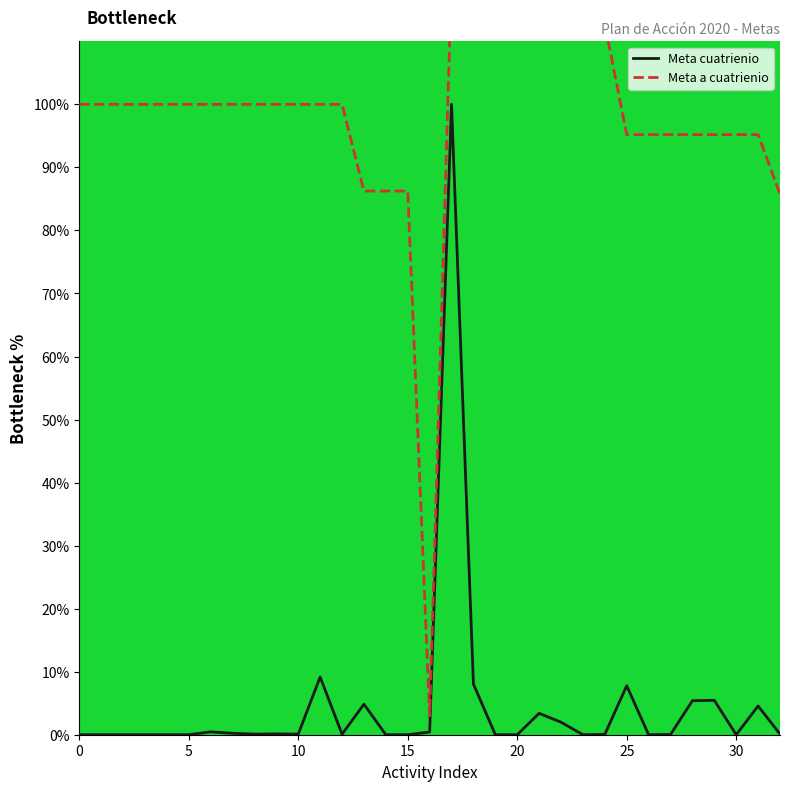

At how many categories does at least one series exceed 118?

7